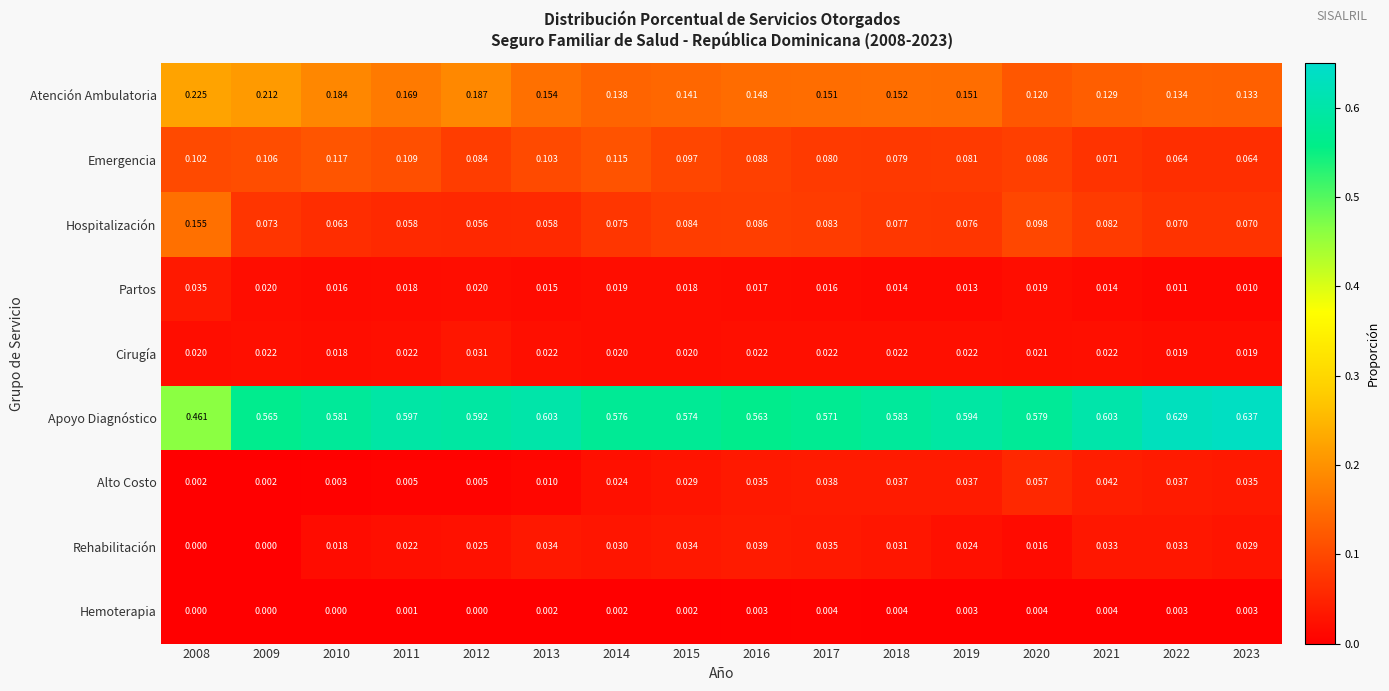

Rank the series at 2016 from highest to lowest value.

Apoyo Diagnóstico, Atención Ambulatoria, Emergencia, Hospitalización, Rehabilitación, Alto Costo, Cirugía, Partos, Hemoterapia